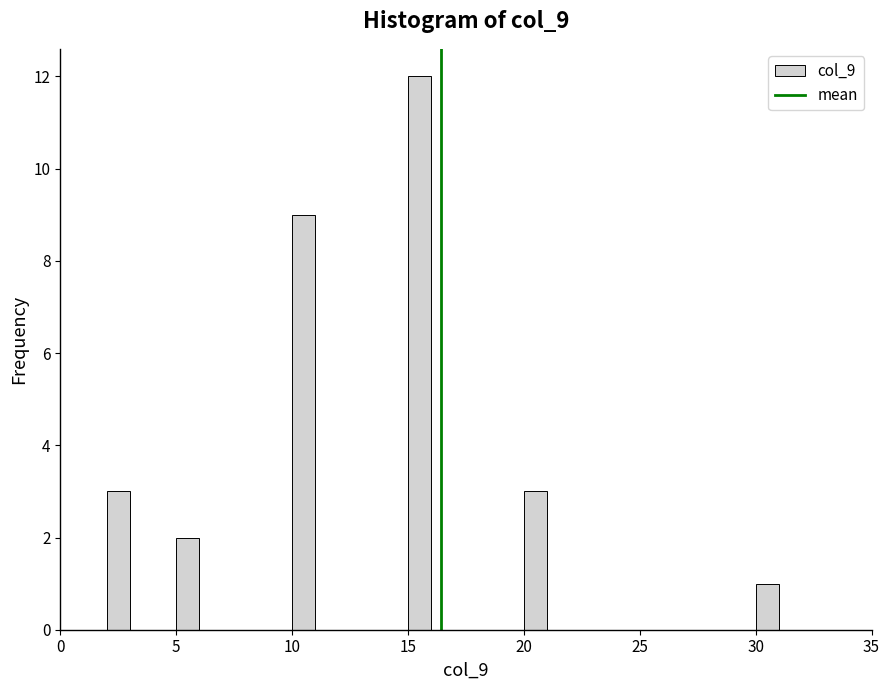

Around what value on the x-axis is the tallest bar? Give the approximate position of its centre, as read against the axis.

15.5